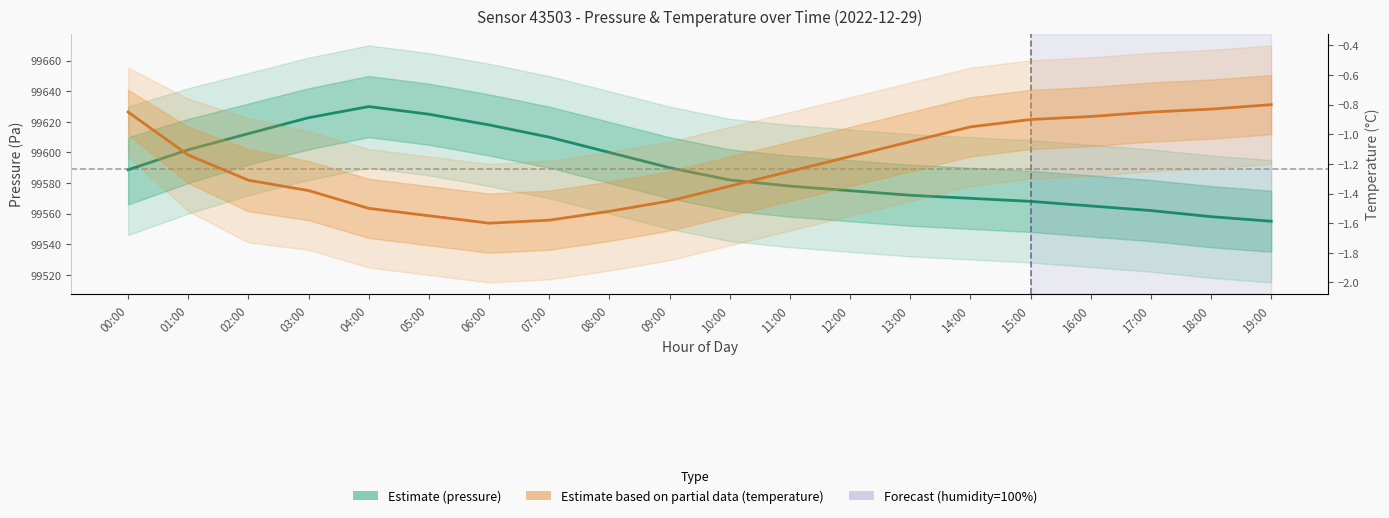

At how many categories does at least one series exceed 42523?

20